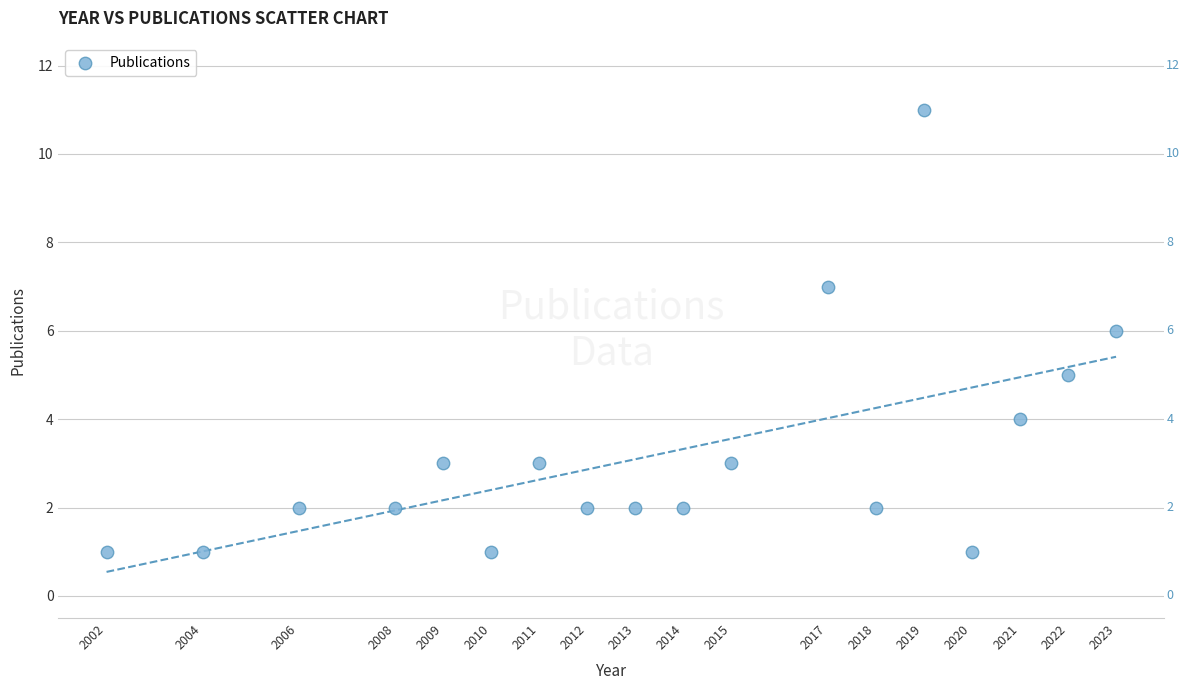

What is the range of X values (max minus min)?

21